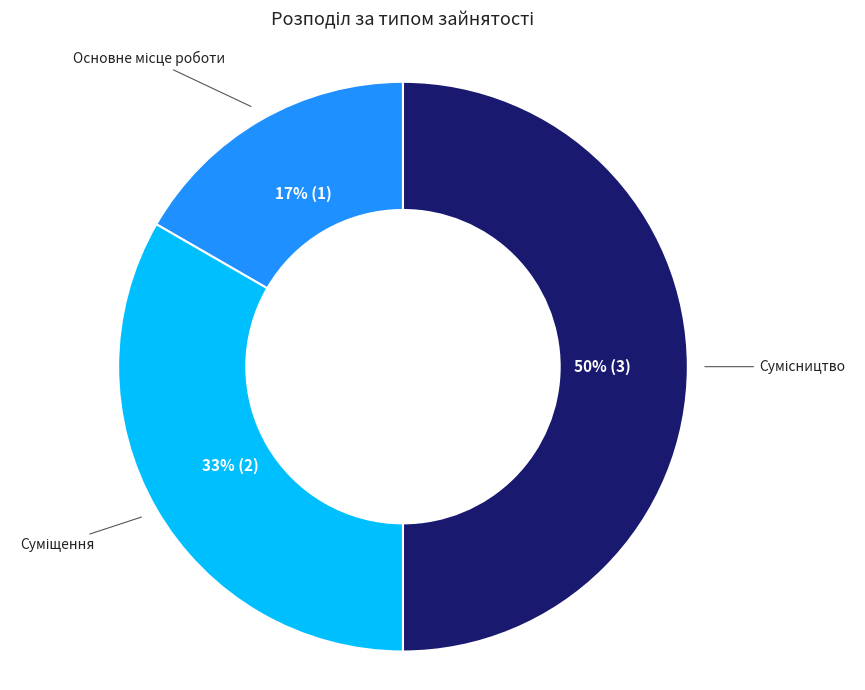

To the nearest percent, what is the average slice percentage?

33%